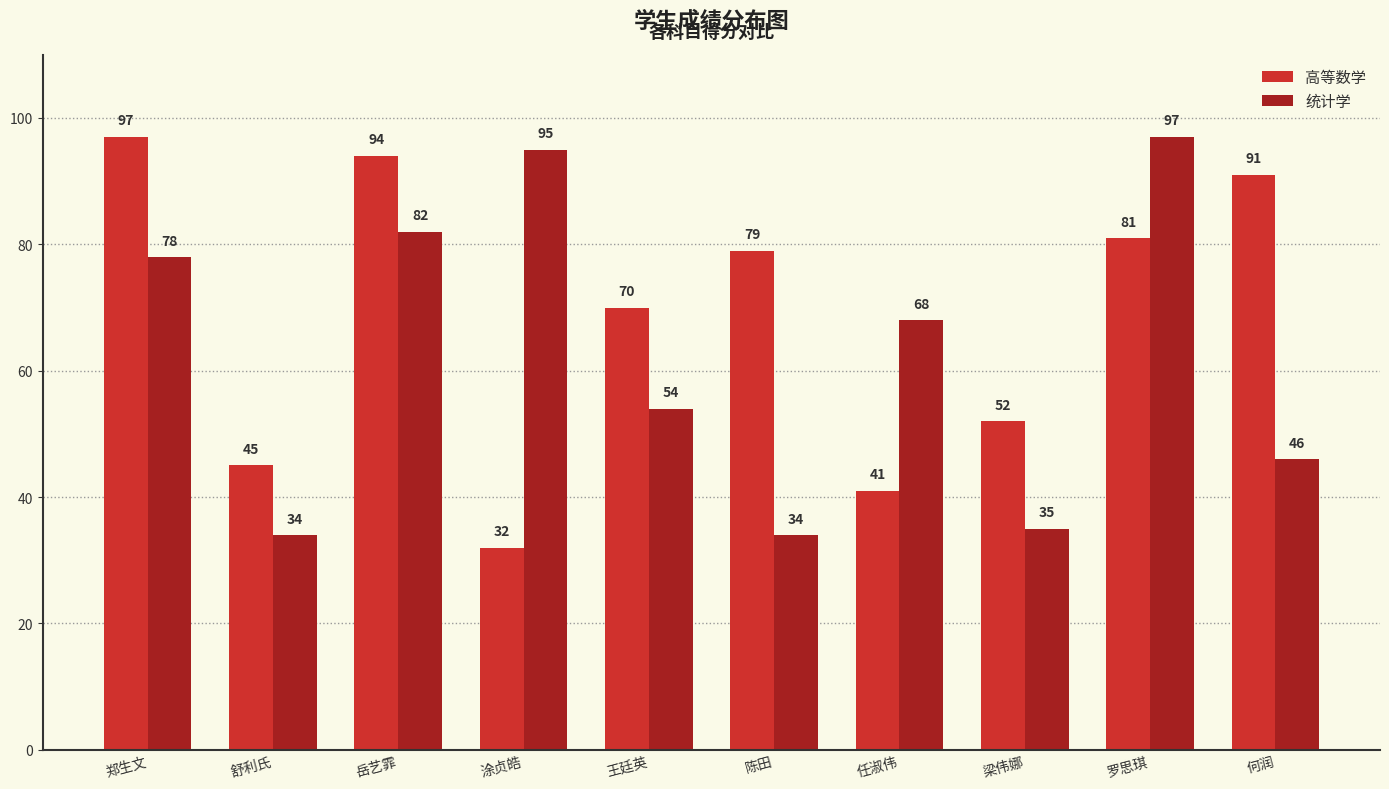

List the labels in order of 高等数学 value, largest first.

郑生文, 岳艺霏, 何润, 罗思琪, 陈田, 王廷英, 梁伟娜, 舒利氏, 任淑伟, 涂贞皓